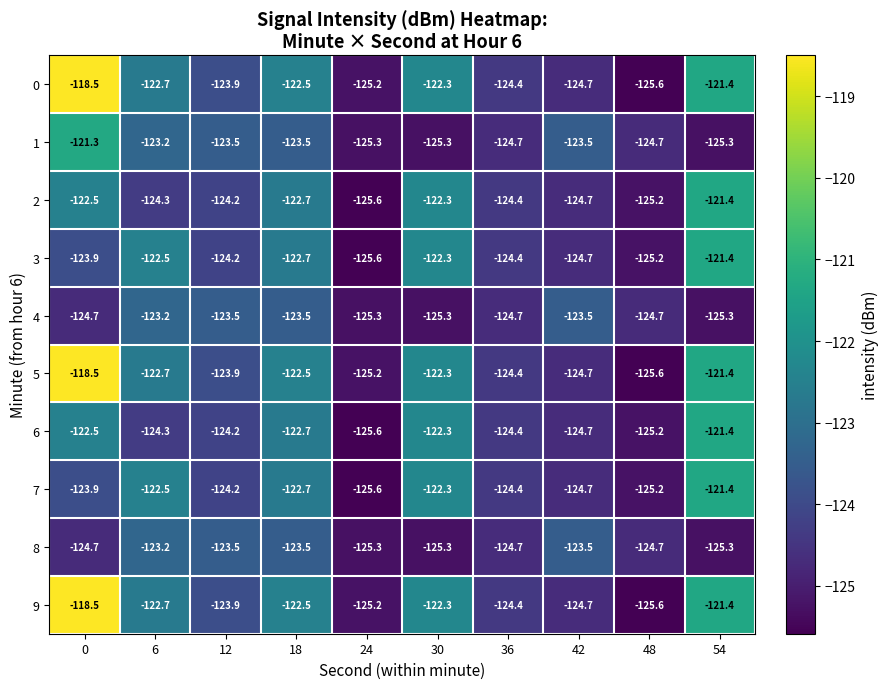

At how many categories does at least one series exceed -122?

2